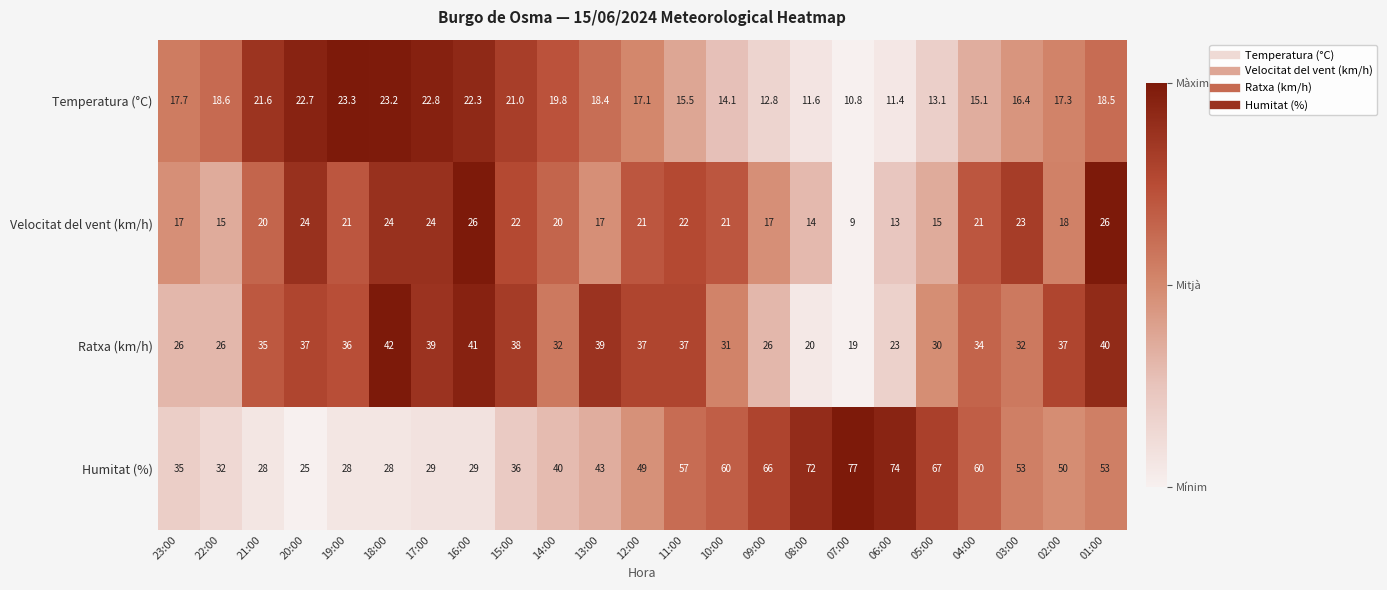

Which series has the widest spread of values?

Humitat (%)